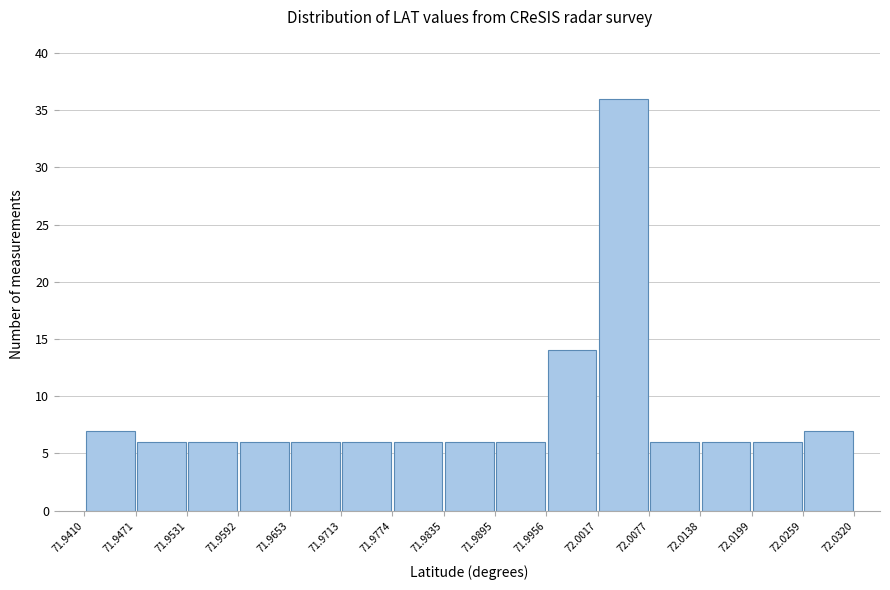

Reading left to right, list every bar in this chart as the range it spans on the x-axis followed by its height. The values are not printed on the chart, so give them approximately, as read against the axis.

71.9410 to 71.9471: 7
71.9471 to 71.9531: 6
71.9531 to 71.9592: 6
71.9592 to 71.9653: 6
71.9653 to 71.9713: 6
71.9713 to 71.9774: 6
71.9774 to 71.9835: 6
71.9835 to 71.9895: 6
71.9895 to 71.9956: 6
71.9956 to 72.0017: 14
72.0017 to 72.0077: 36
72.0077 to 72.0138: 6
72.0138 to 72.0199: 6
72.0199 to 72.0259: 6
72.0259 to 72.0320: 7